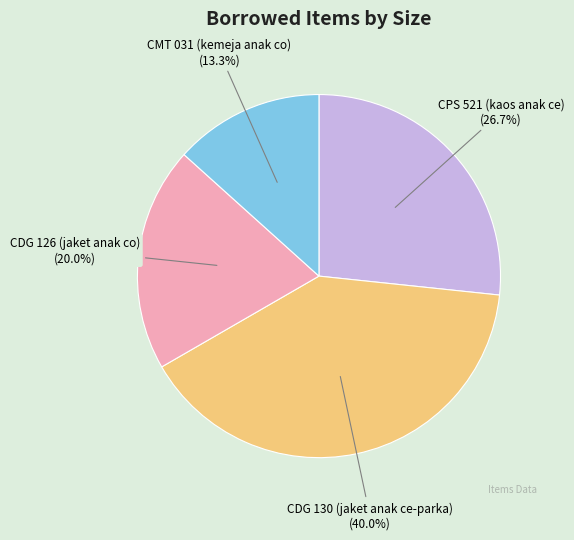

Approximately how many times larger is the value at CDG 126 (jaket anak co) compared to CDG 130 (jaket anak ce-parka)?

0.5